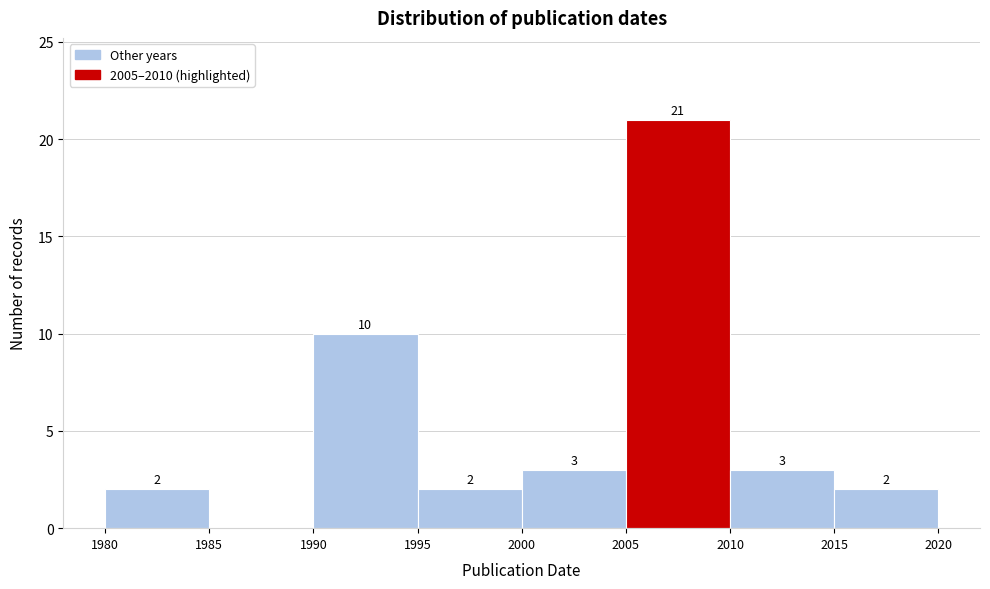

Over which range of the x-axis is the bar tallest?

2005 to 2010